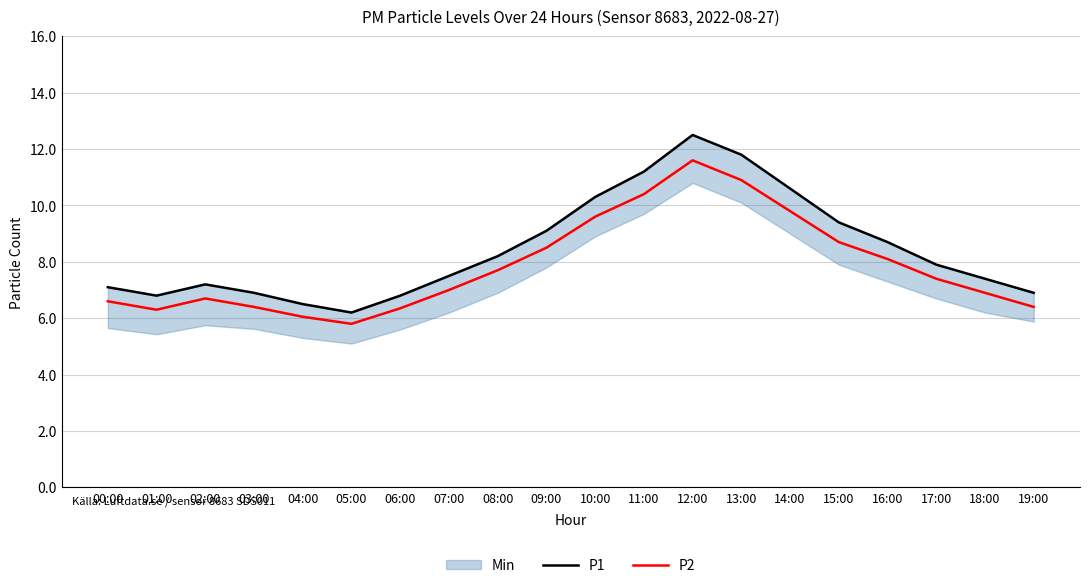

Is the value of P2 at 07:00 greater than the value of P1 at 18:00?

No